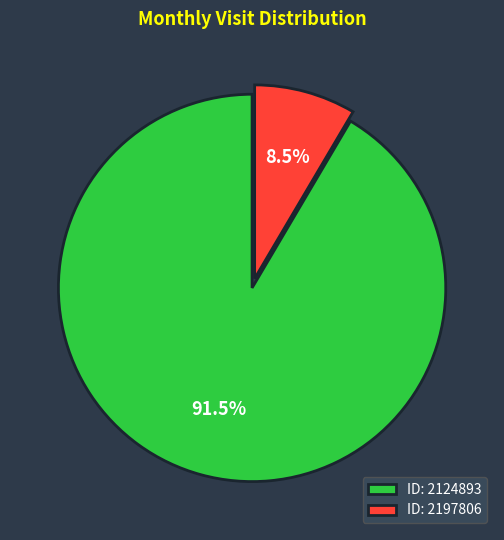

To the nearest percent, what is the average slice percentage?

50%